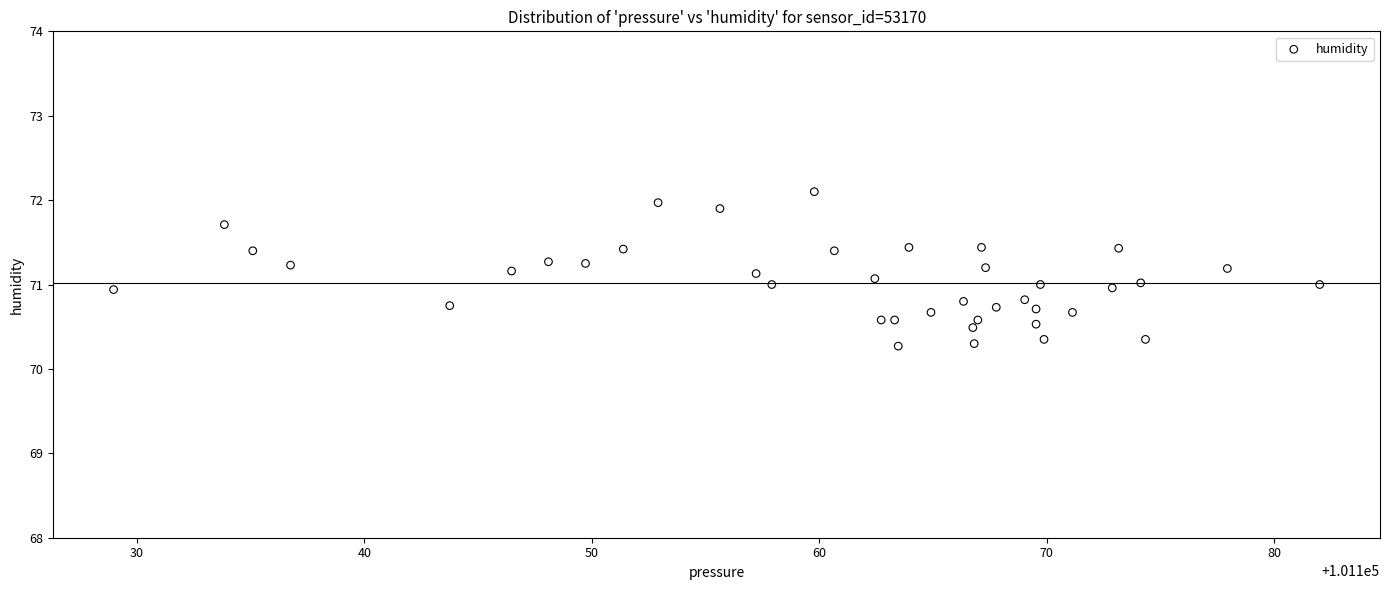

What is the range of Y values (max minus min)?

1.8